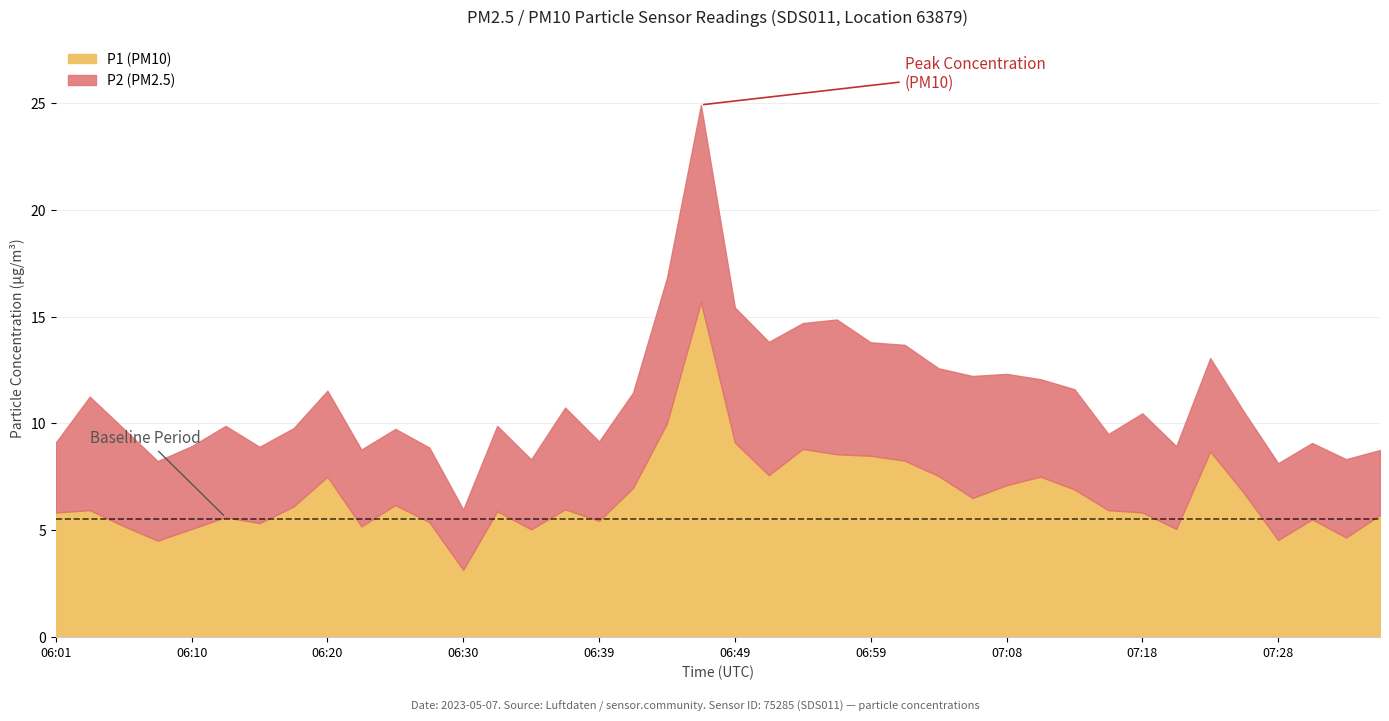

What are all the series names shown in the legend?

P1 (PM10), P2 (PM2.5)